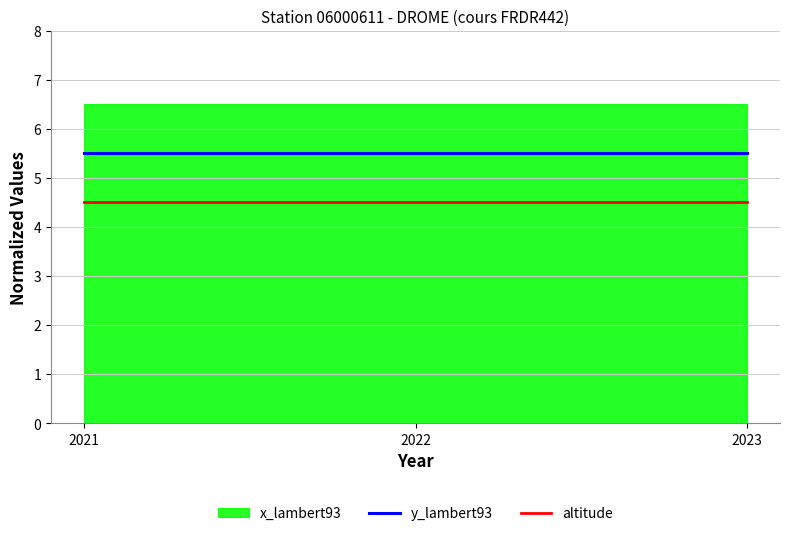

What is the minimum value shown in the chart?

4.5